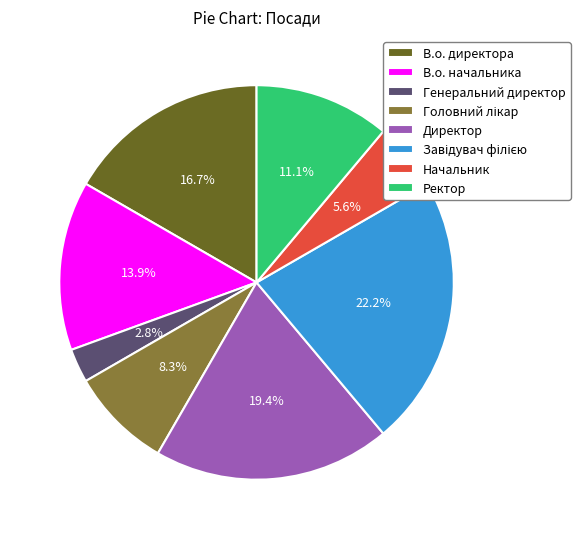

Is there any slice that represents more than half of the pie?

No